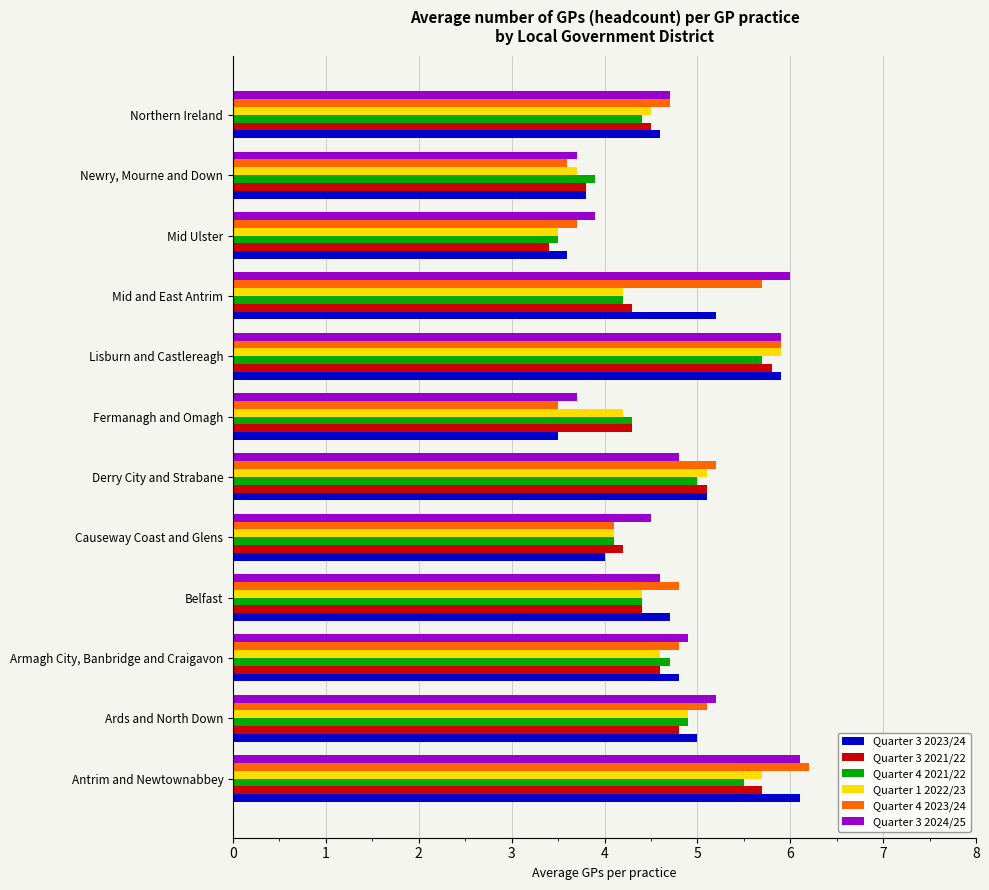

Which label corresponds to the smallest value in the chart?

Mid Ulster